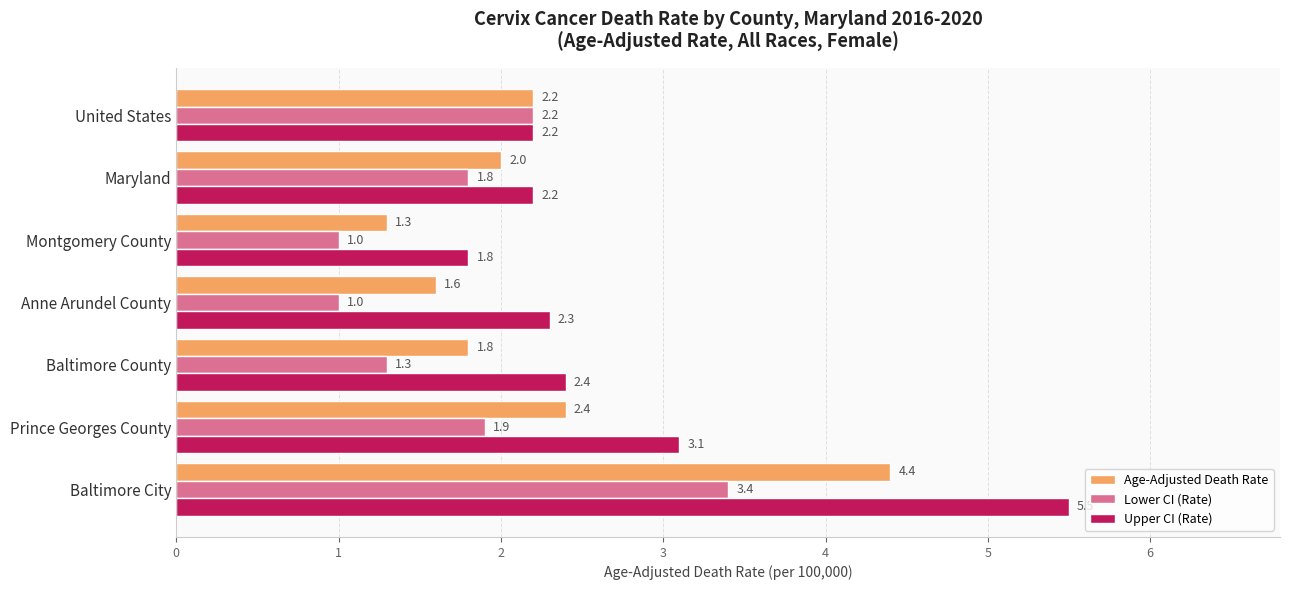

What is the greatest value displayed?

5.5